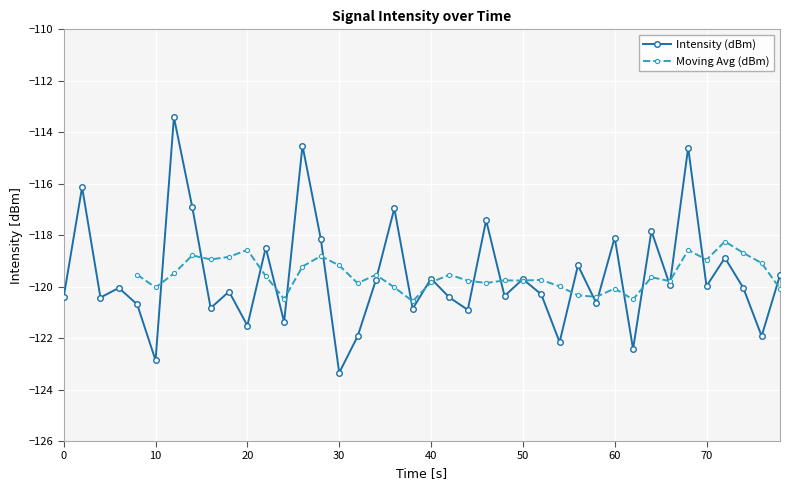

What is the minimum value shown in the chart?

-123.3